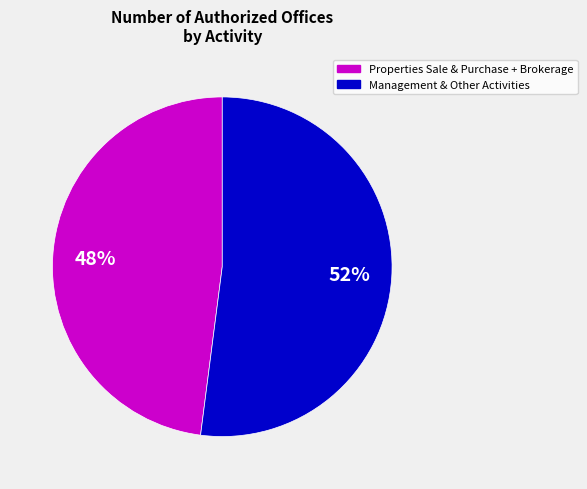

Does any single category account for the majority?

Yes